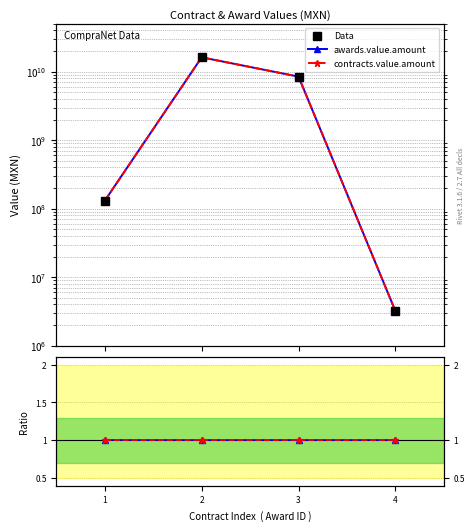

How many categories are shown in the chart?

4